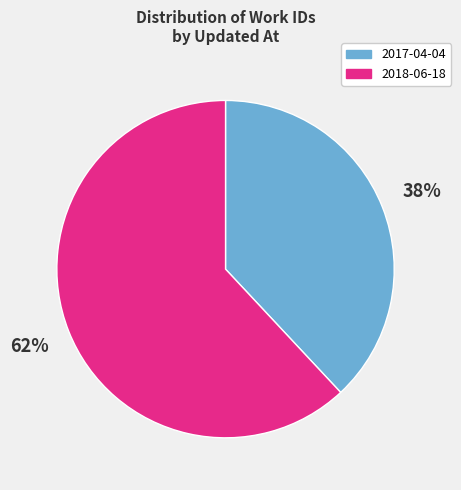

Is the sum of 2018-06-18 and 2017-04-04 greater than half?

Yes